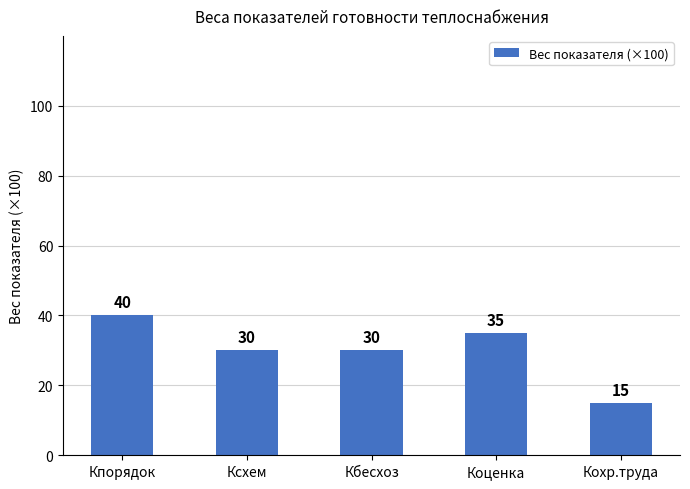

What is the minimum value shown in the chart?

15